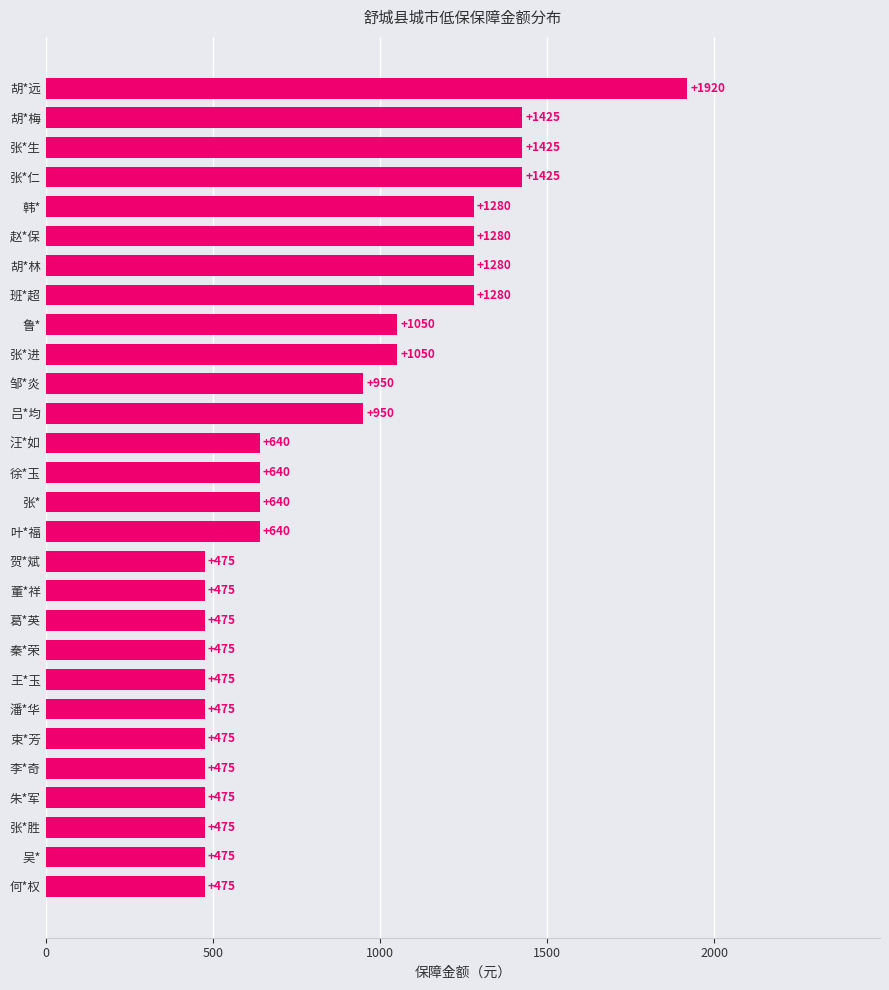

Reading top to bottom, transcribe all the data shown in this chart.

1920	1425	1425	1425	1280	1280	1280	1280	1050	1050	950	950	640	640	640	640	475	475	475	475	475	475	475	475	475	475	475	475